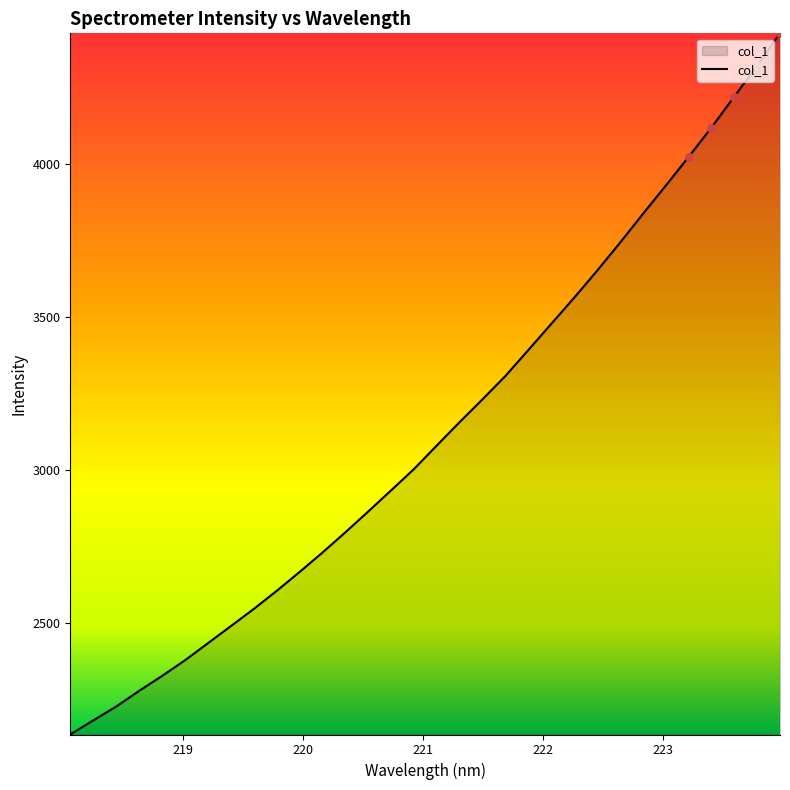

What is the smallest value displayed?

2136.7